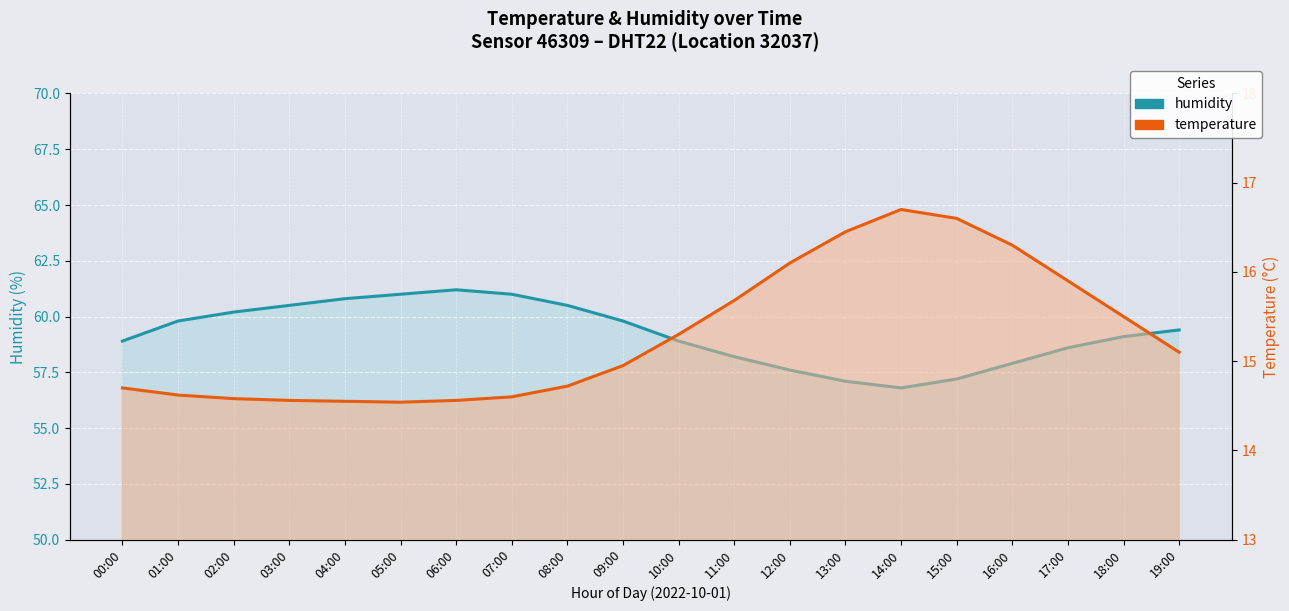

Between 00:00 and 02:00, which series saw the biggest shift?

humidity